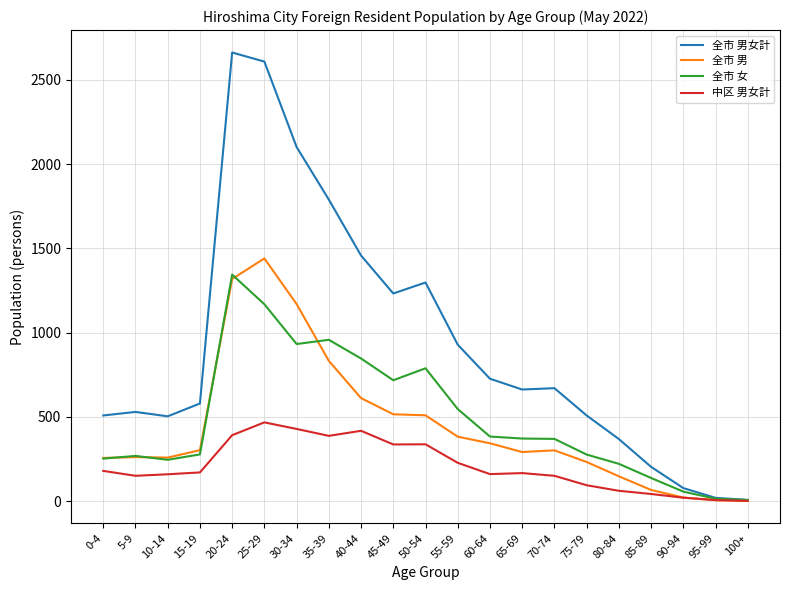

Which series has the widest spread of values?

全市 男女計